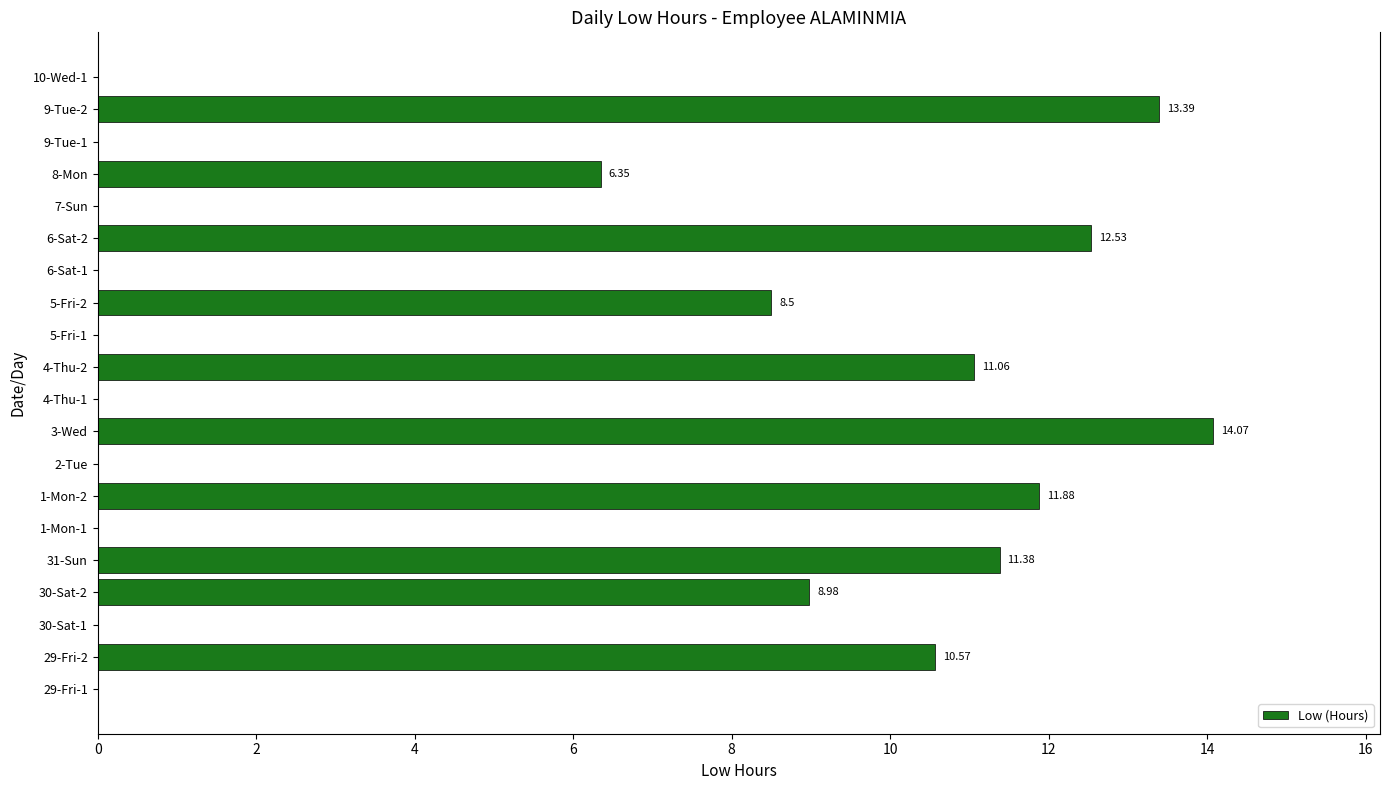

What is the sum of all values?

108.7